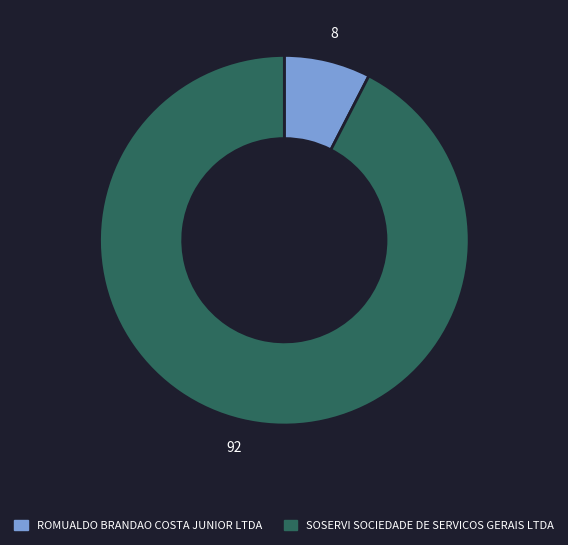

Approximately how many times larger is the value at ROMUALDO BRANDAO COSTA JUNIOR LTDA compared to SOSERVI SOCIEDADE DE SERVICOS GERAIS LTDA?

0.1